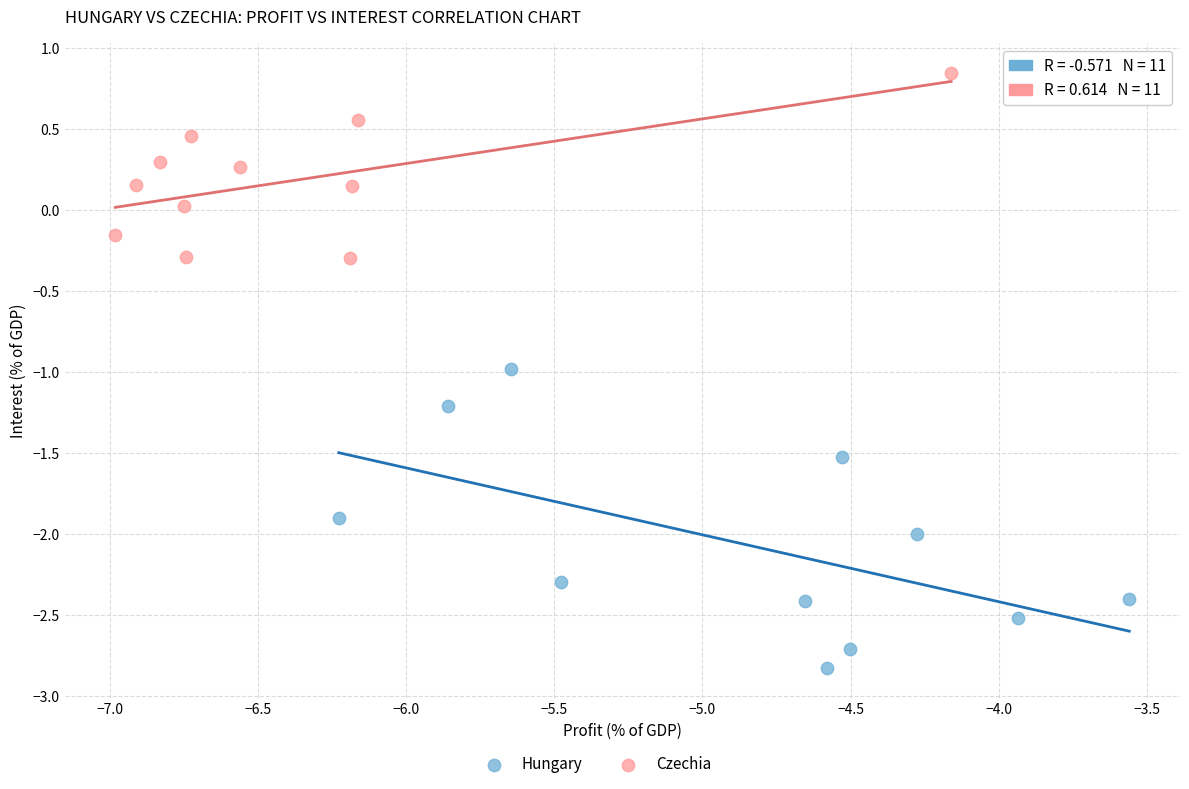

Which series reaches the minimum Y coordinate?

Hungary